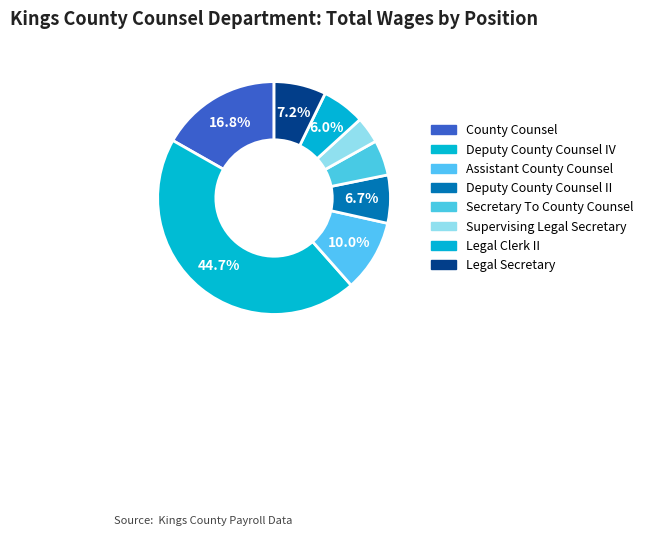

Count the number of slices in the pie.

8